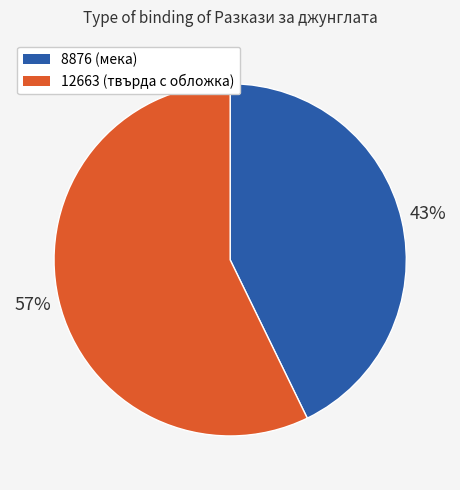

What percentage is the 12663 slice, to the nearest percent?

57%